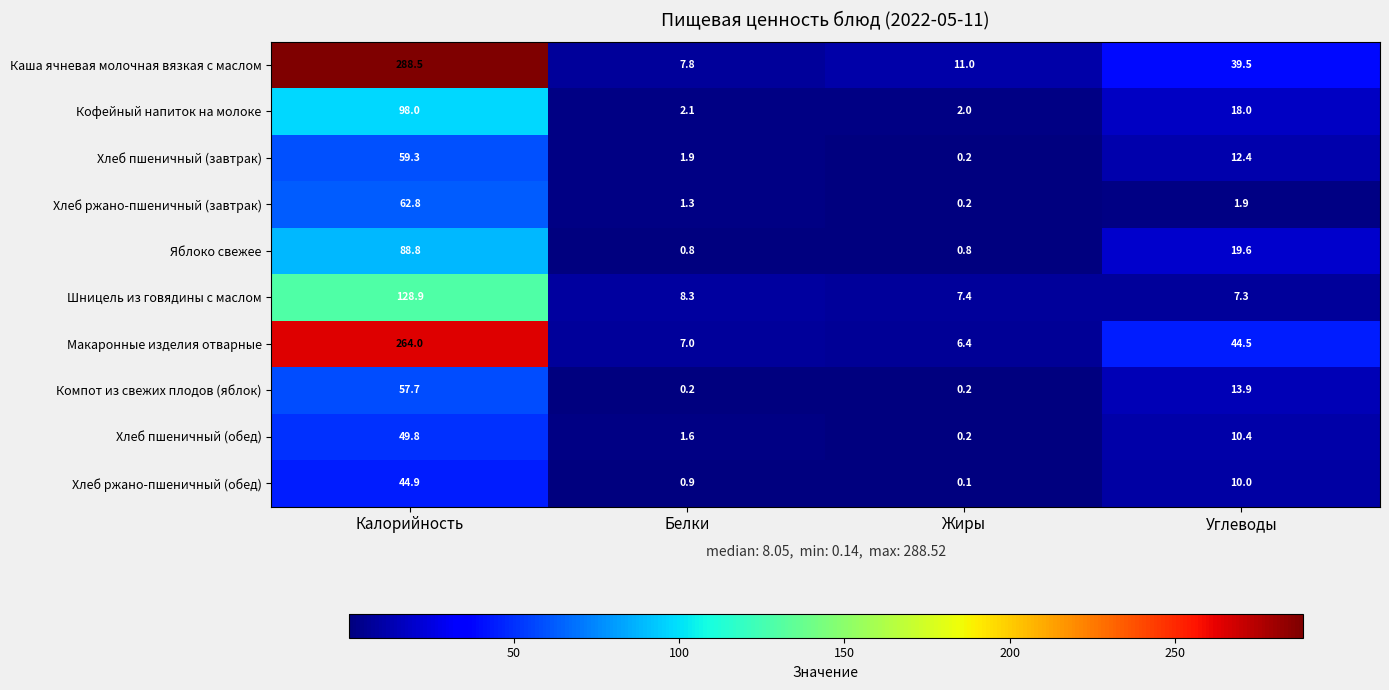

What is the highest value of the Макаронные изделия отварные series?

264.0